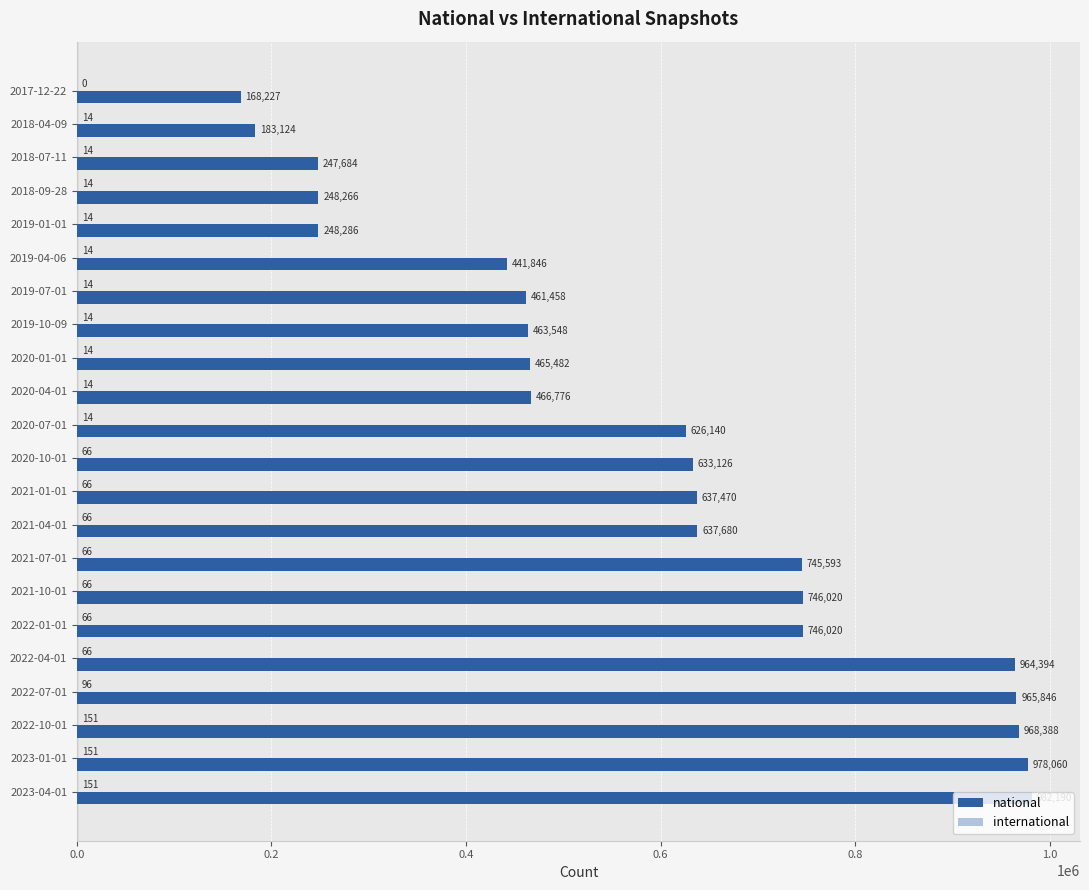

What is the total value across all series at 2022-10-01?

968539